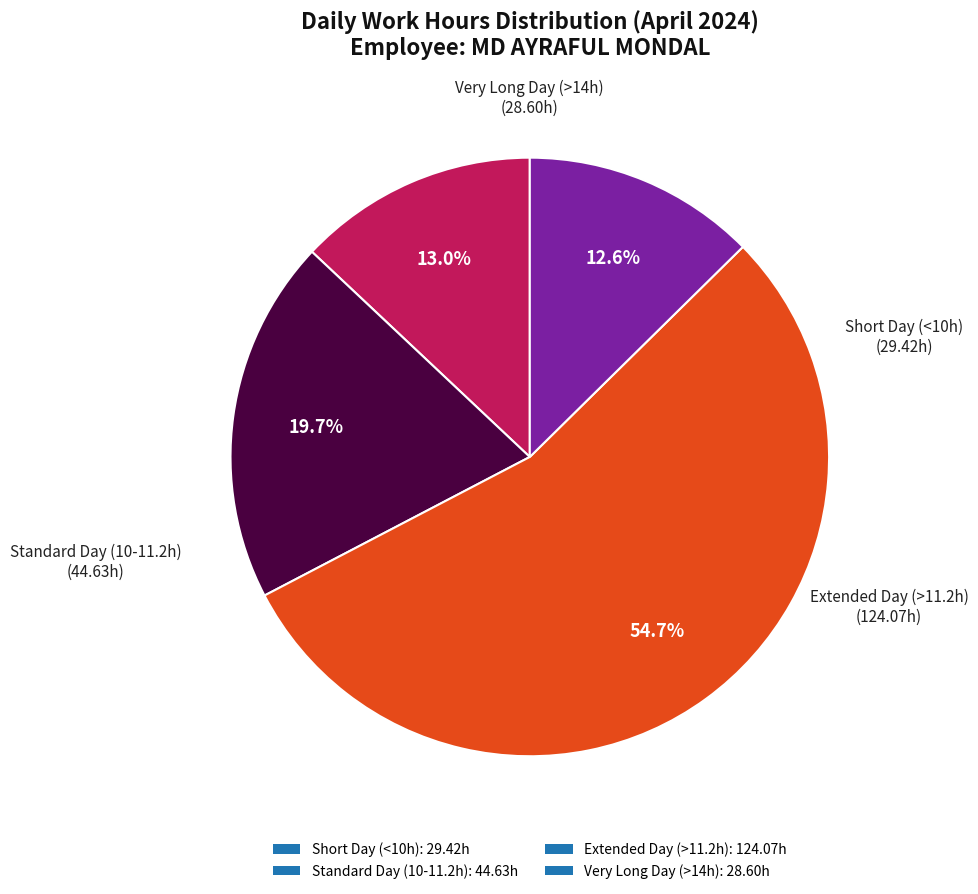

Combined, what portion of the pie is Extended Day (>11.2h): 124.07h and Standard Day (10-11.2h): 44.63h?

74.4%